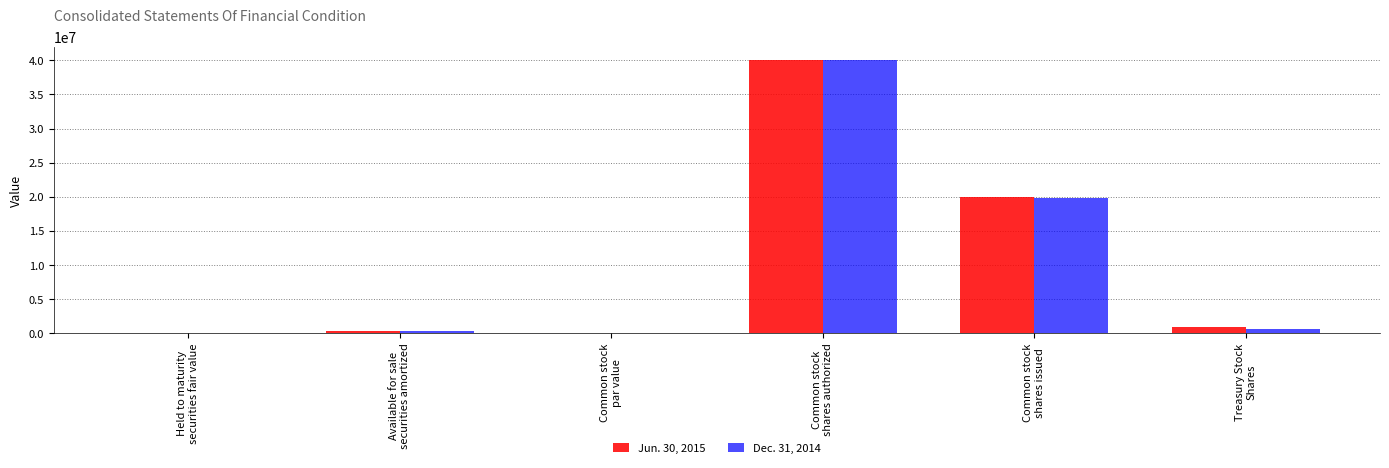

How many categories are shown in the chart?

6